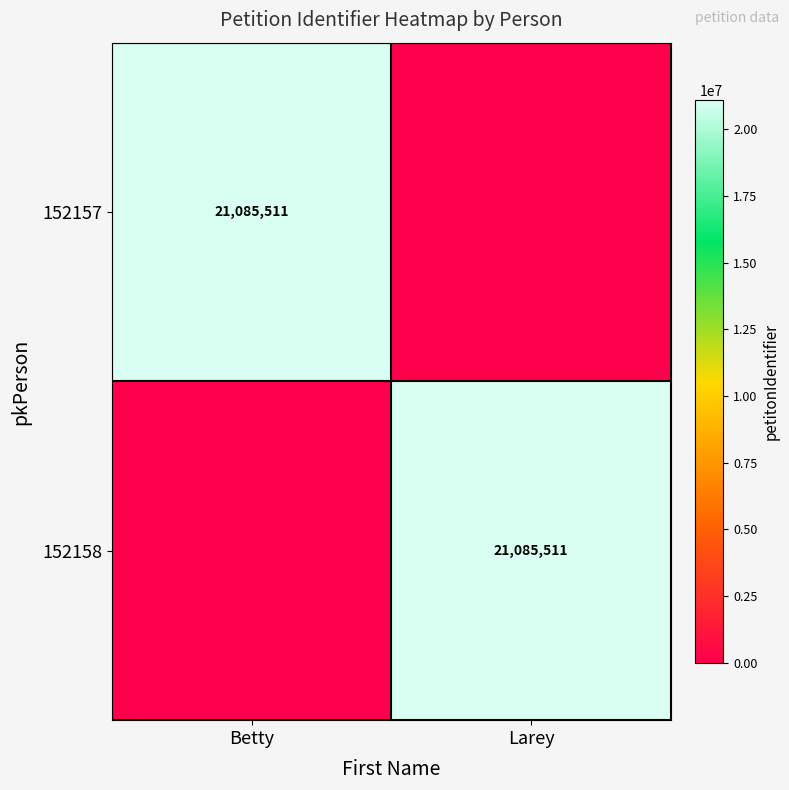

Is it true that 152157 equals 5998683 at Betty?

False